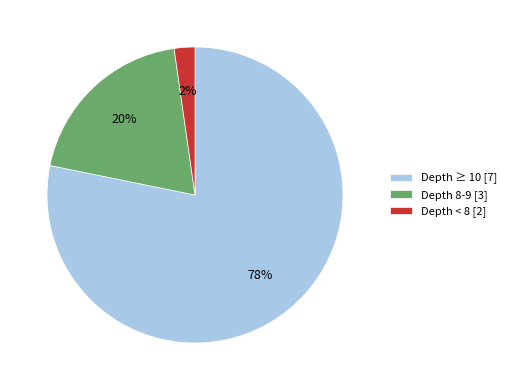

Is it true that Depth < 8 [2] is 2% of the pie?

True